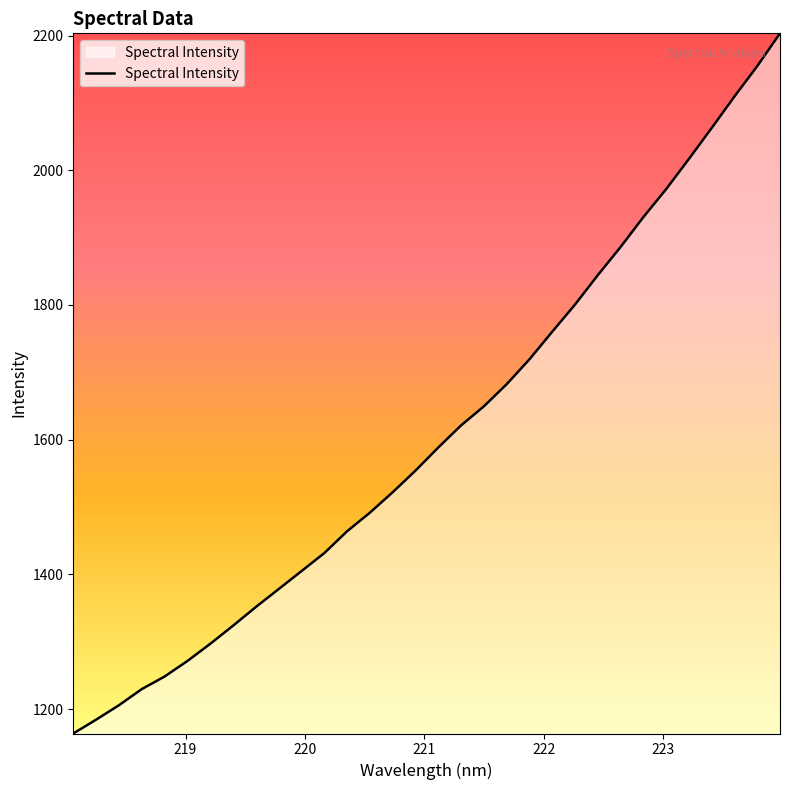

What is the maximum value shown in the chart?

2203.3